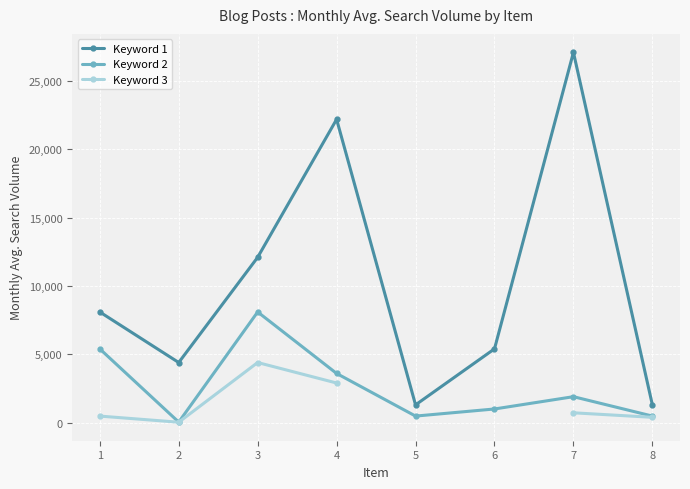

True or false: Keyword 3 and Keyword 2 intersect in this chart.

False